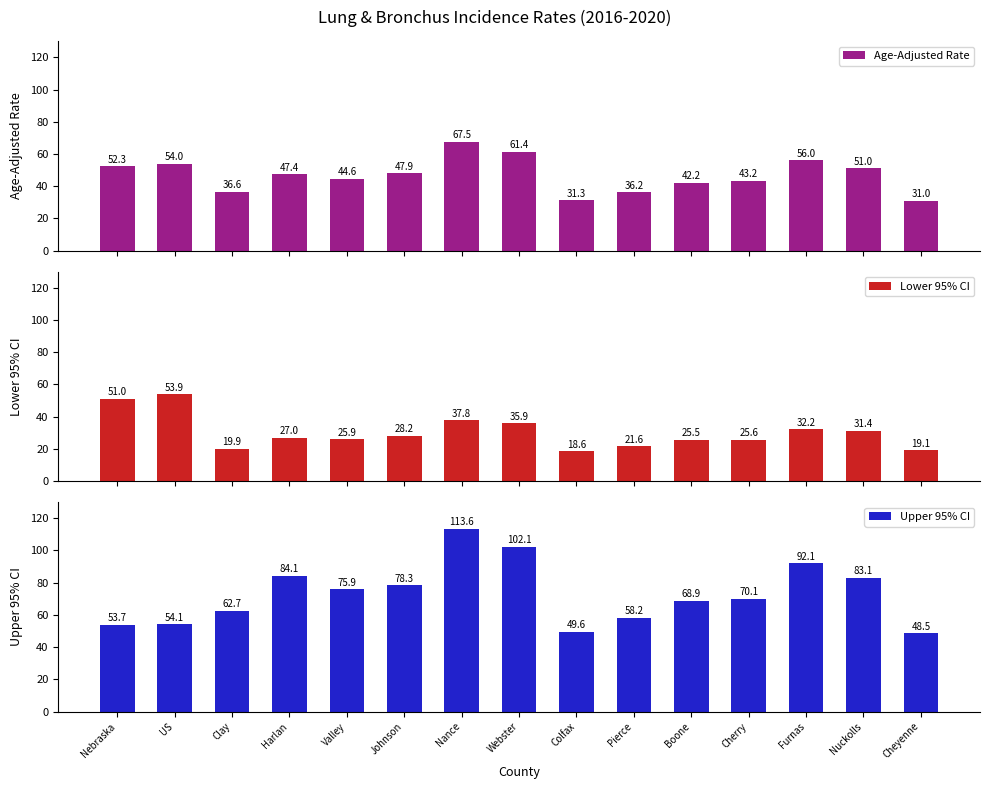

How many bars are there in total?

45